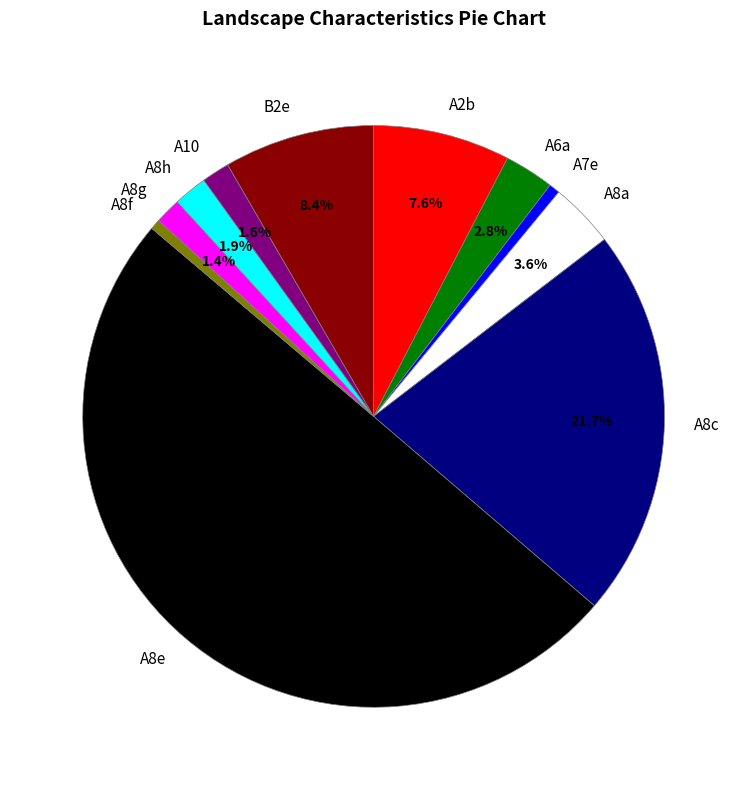

How much of the chart is everything except A10?

98.4%